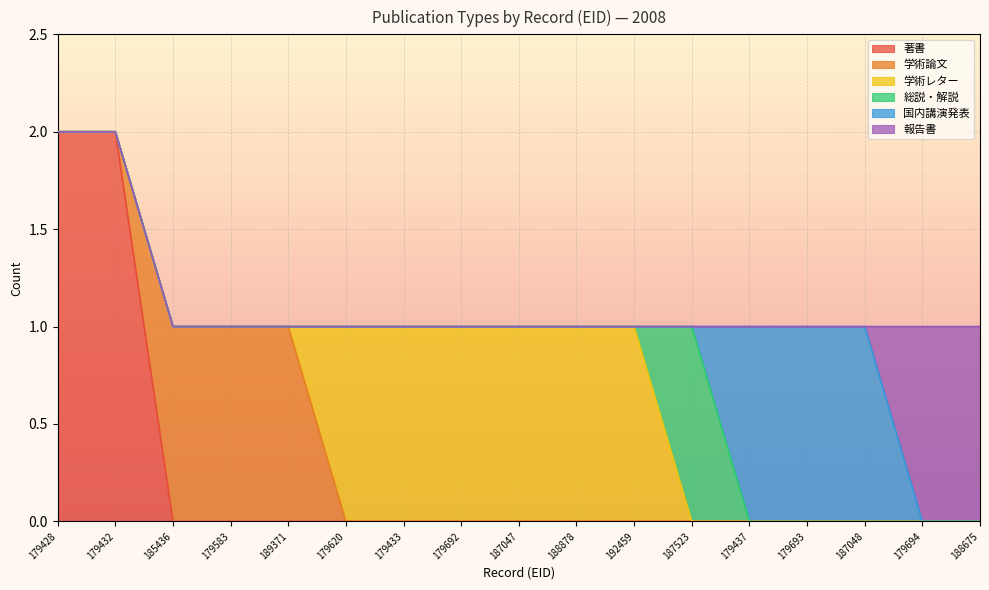

The value of 国内講演発表 at 188675 is -1. True or false?

False